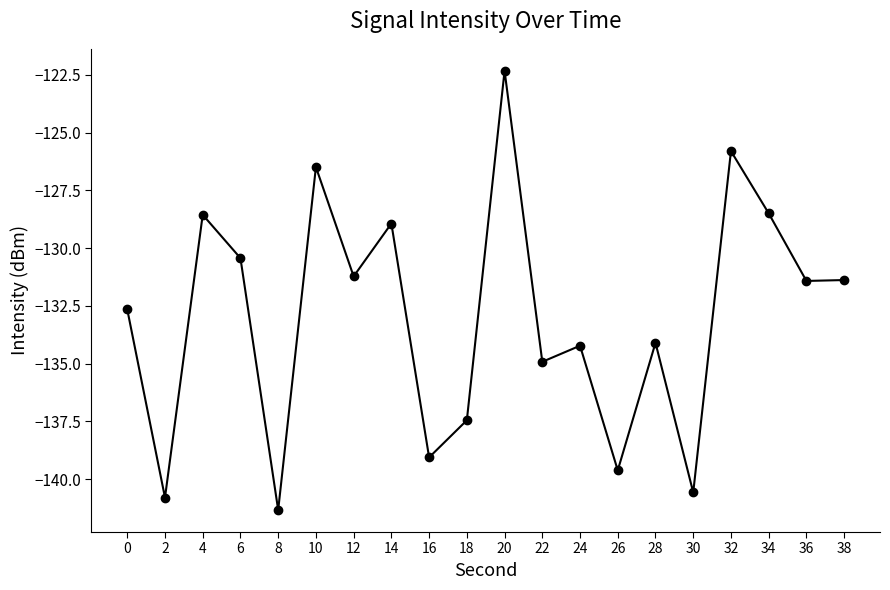

What is the change in value from 16 to 20?

+16.7